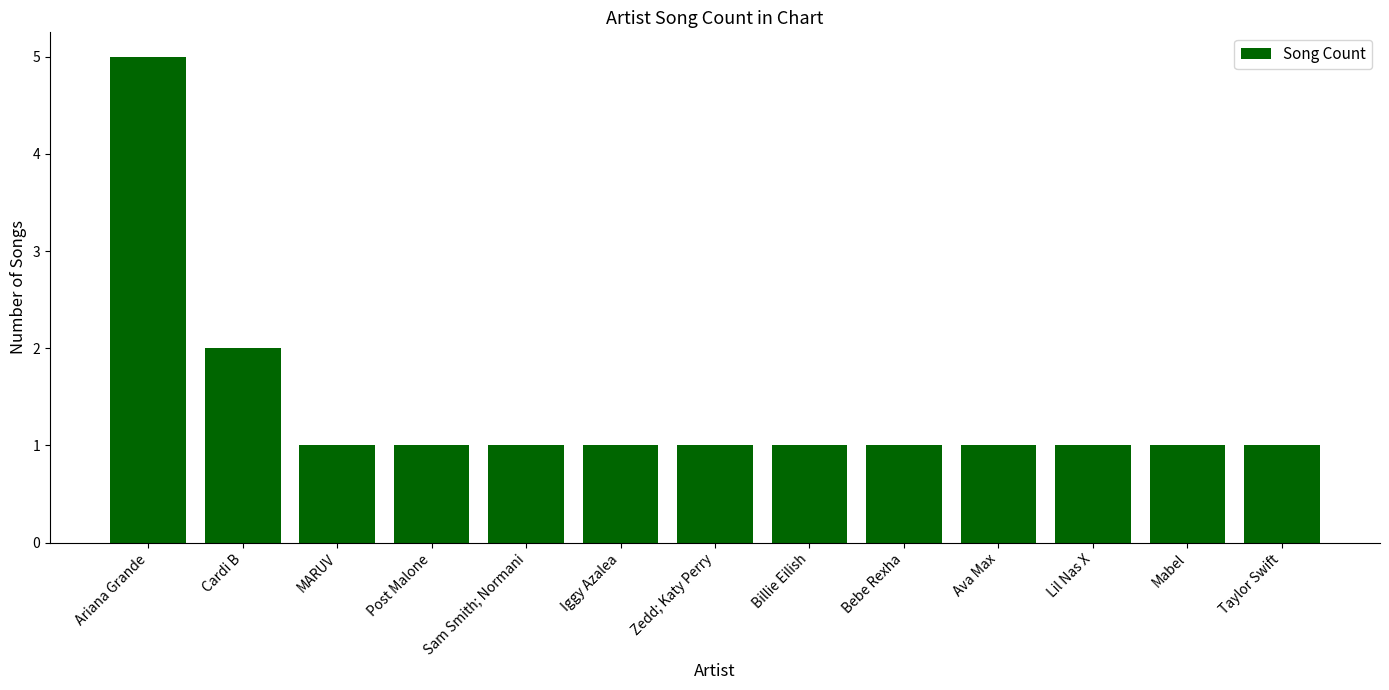

Reading left to right, extract all data points from this chart.

5	2	1	1	1	1	1	1	1	1	1	1	1